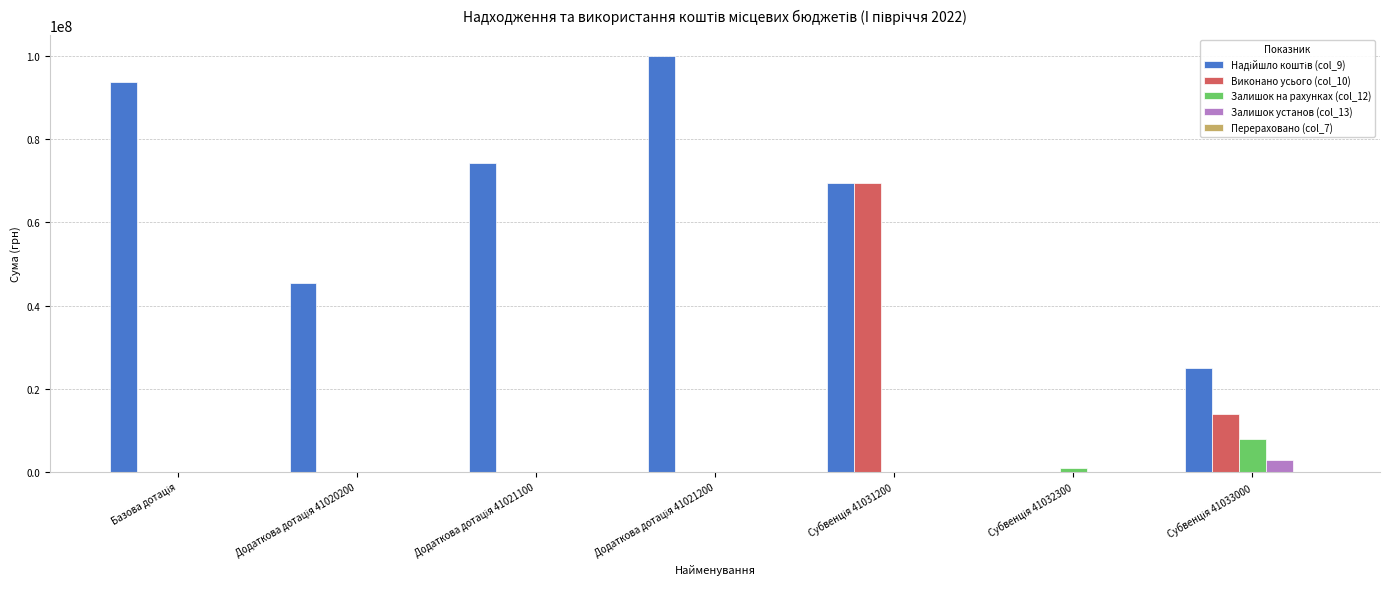

How many values in the Виконано усього (col_10) series exceed 0?

2